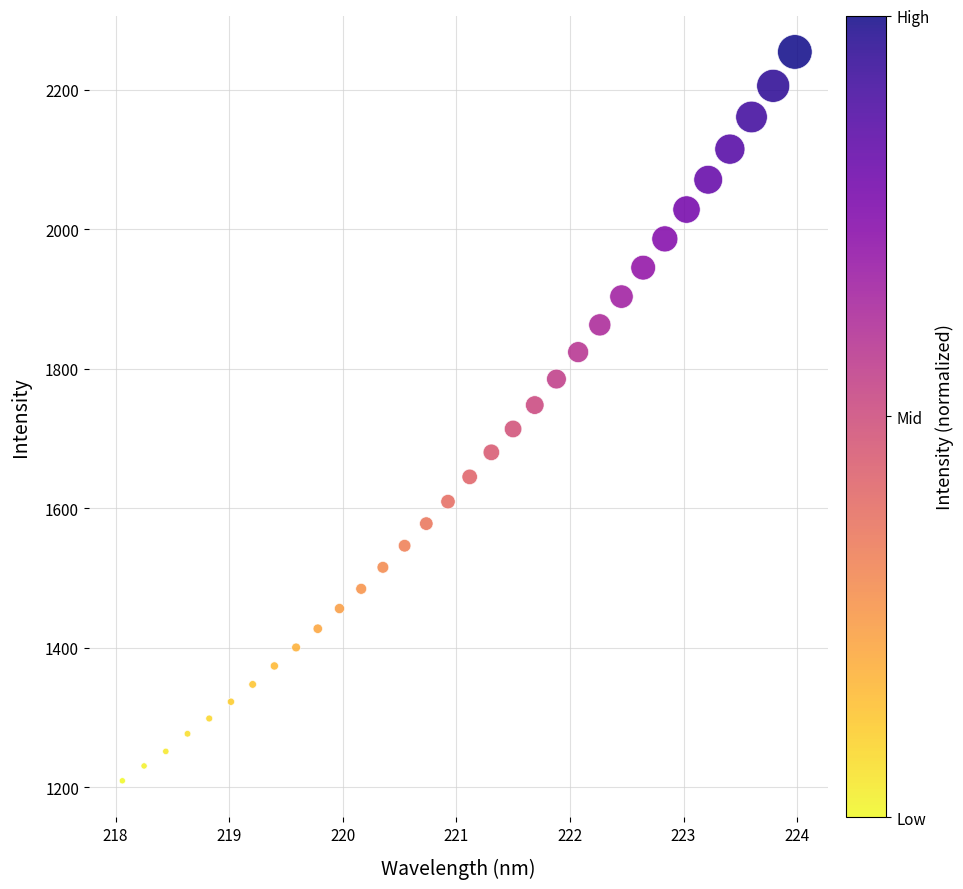

What is the range of X values (max minus min)?

5.9